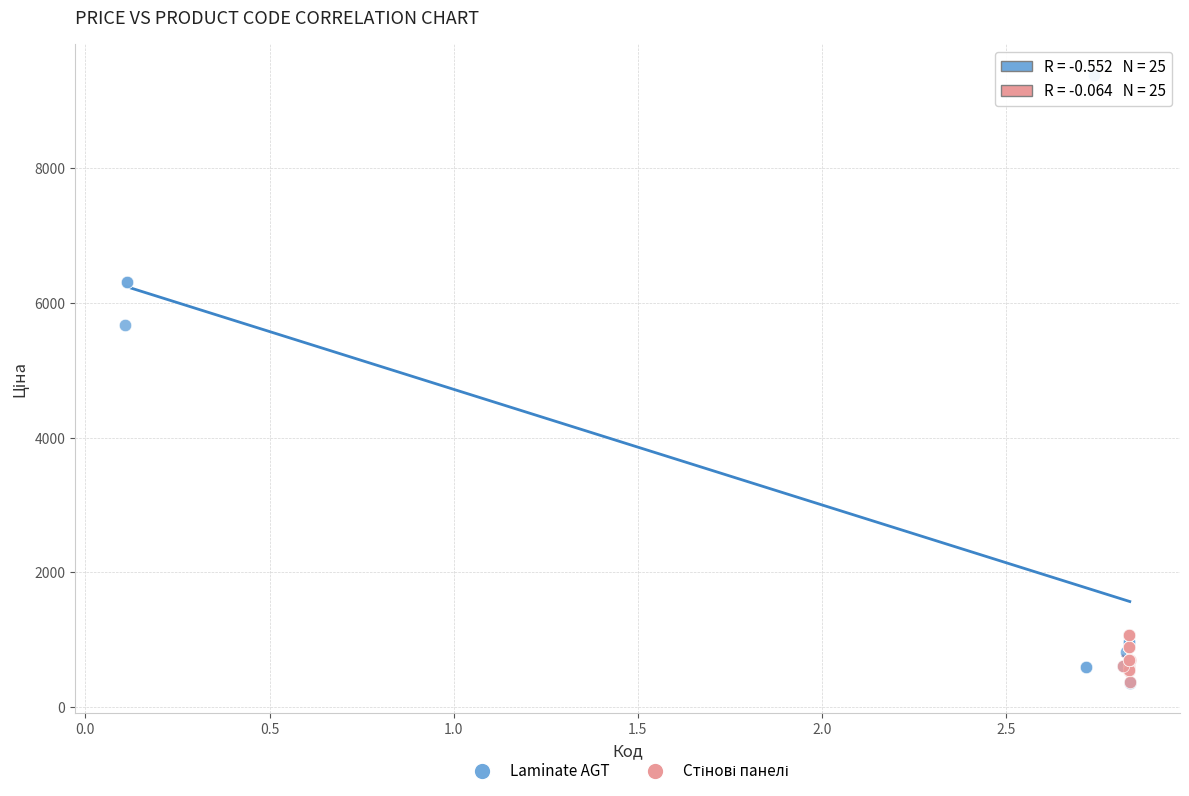

Which series has the widest spread of Y values?

Laminate AGT